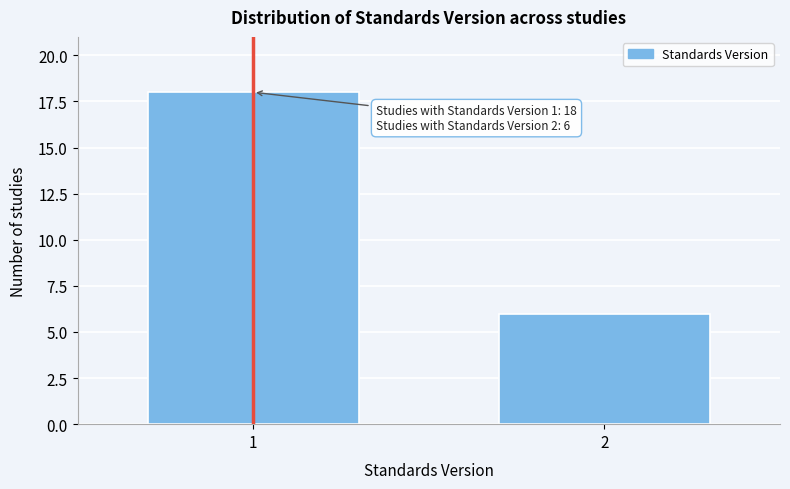

Reading right to left, list all the values displayed in this chart.

2=6	1=18